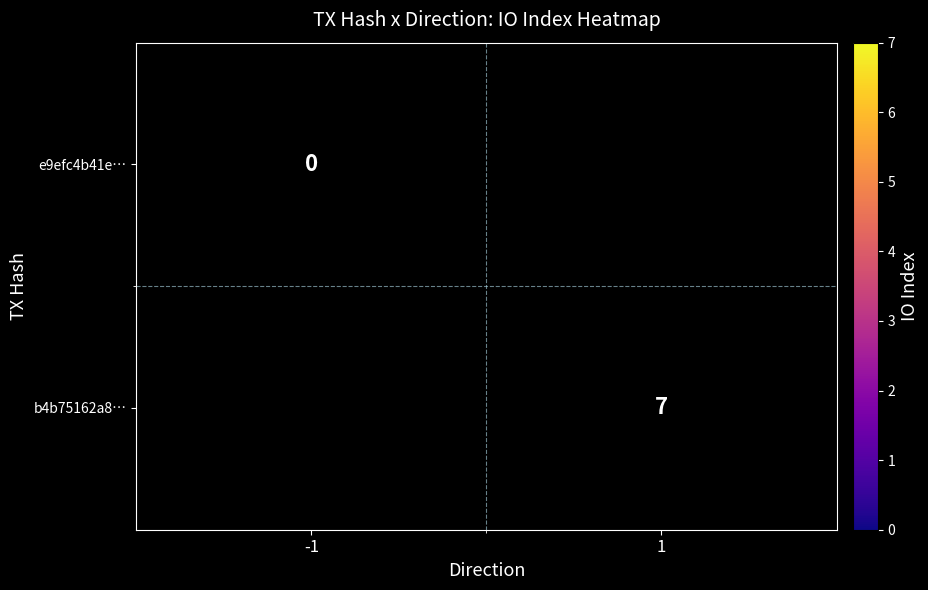

Is the value of e9efc4b41e… at -1 greater than the value of b4b75162a8… at 1?

No